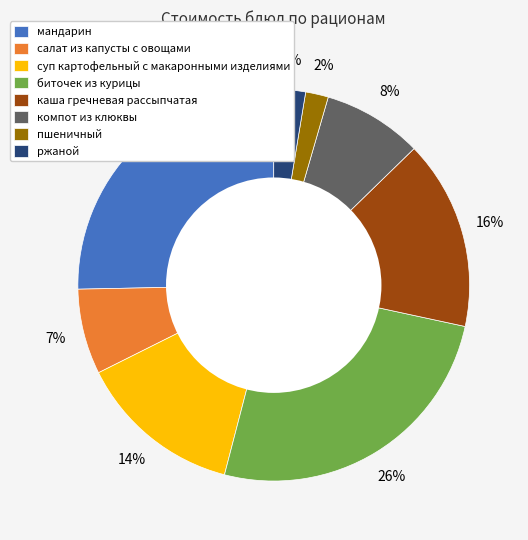

To the nearest percent, what is the difference between the largest and smallest slice percentages?

24%